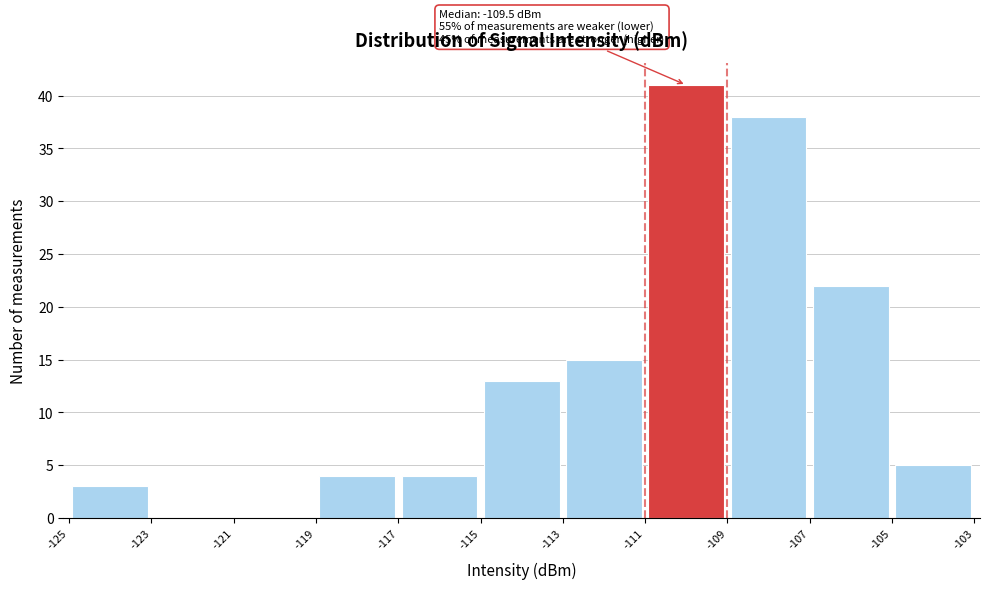

Which range on the x-axis has the tallest bar?

-111 to -109